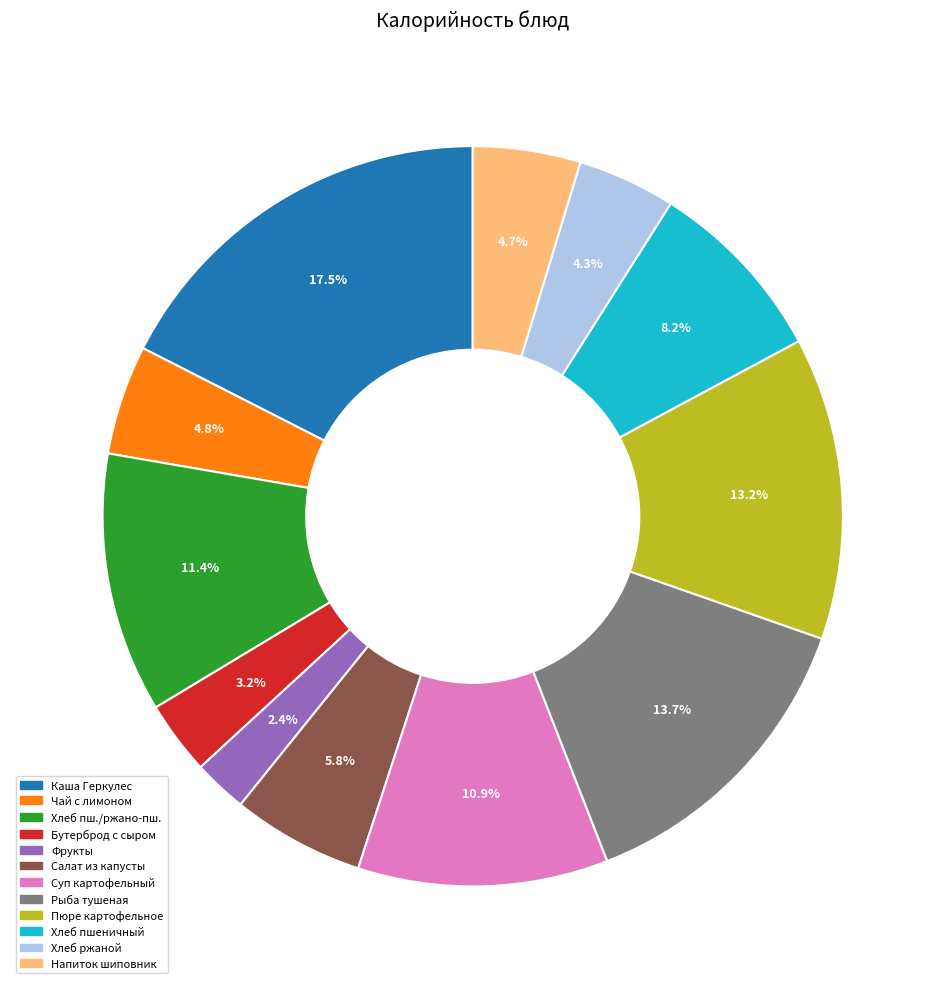

True or false: Пюре картофельное accounts for 13% of the total.

True